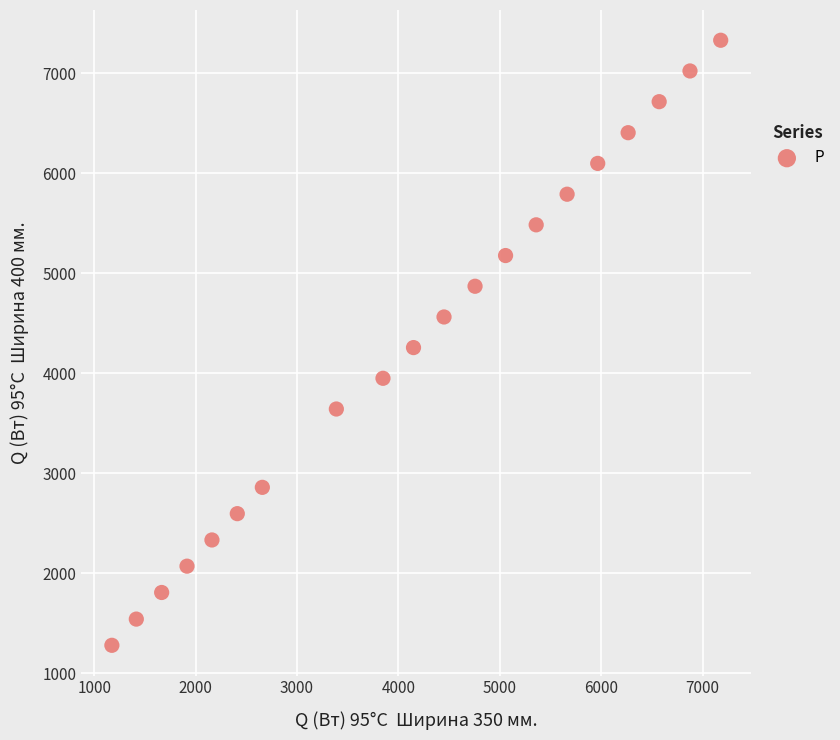

What is the range of Y values (max minus min)?

6048